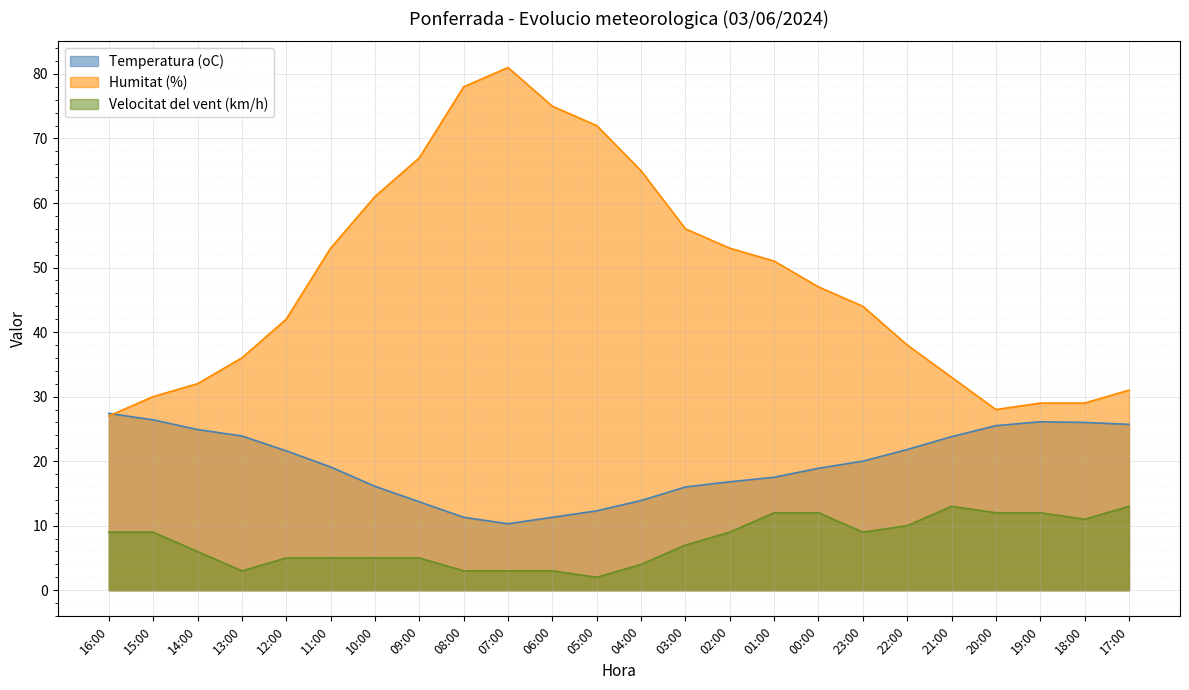

What is the total value across all series at 02:00?

78.8